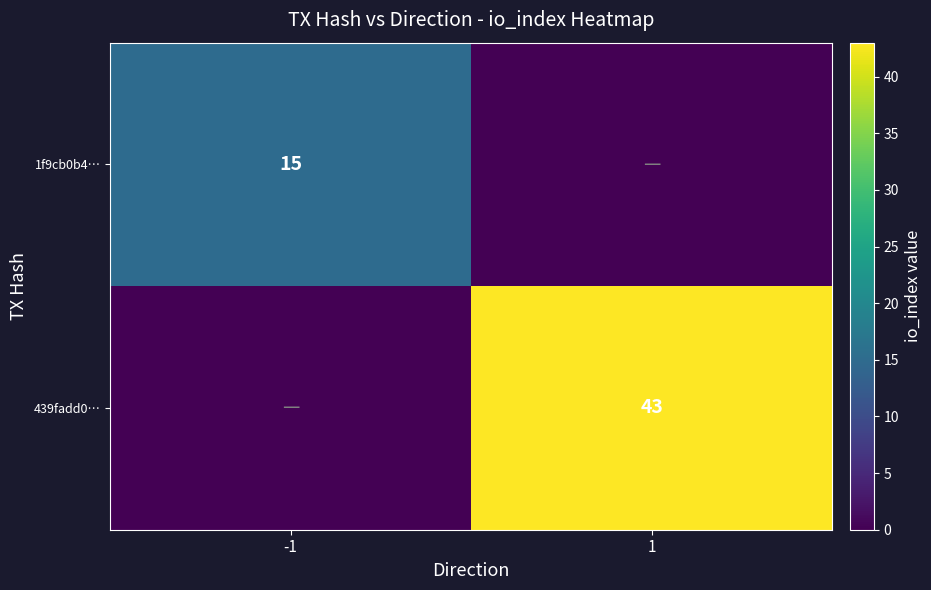

Is it true that 439fadd0… equals 43 at 1?

True